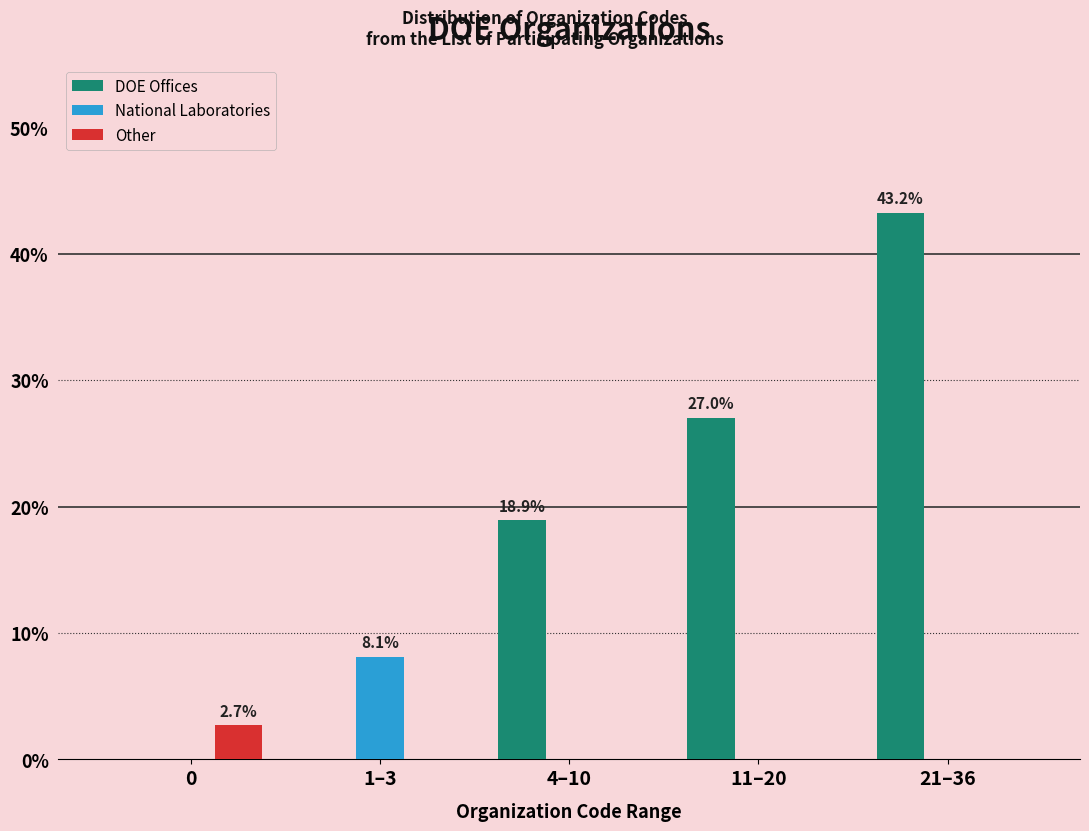

Reading left to right, list all the values displayed in this chart.

DOE Offices: 0=0.0	1–3=0.0	4–10=18.9	11–20=27.0	21–36=43.2
National Laboratories: 0=0.0	1–3=8.1	4–10=0.0	11–20=0.0	21–36=0.0
Other: 0=2.7	1–3=0.0	4–10=0.0	11–20=0.0	21–36=0.0